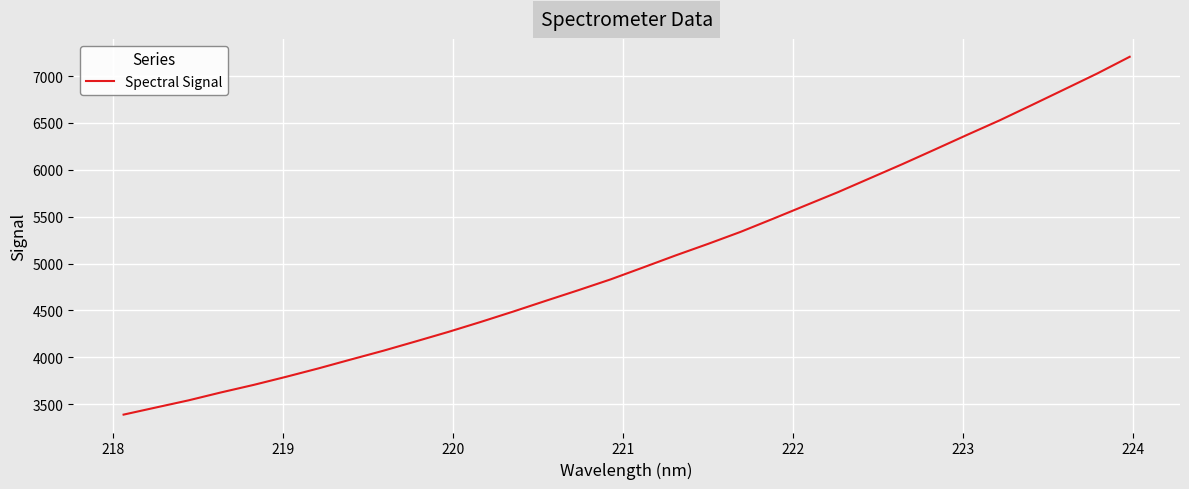

What is the difference between the maximum and minimum values?

3817.0